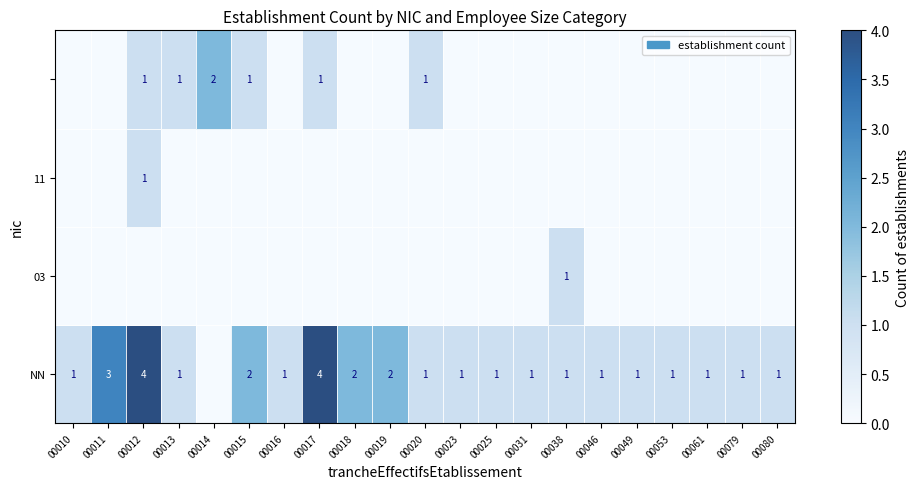

What is the maximum value shown in the chart?

4